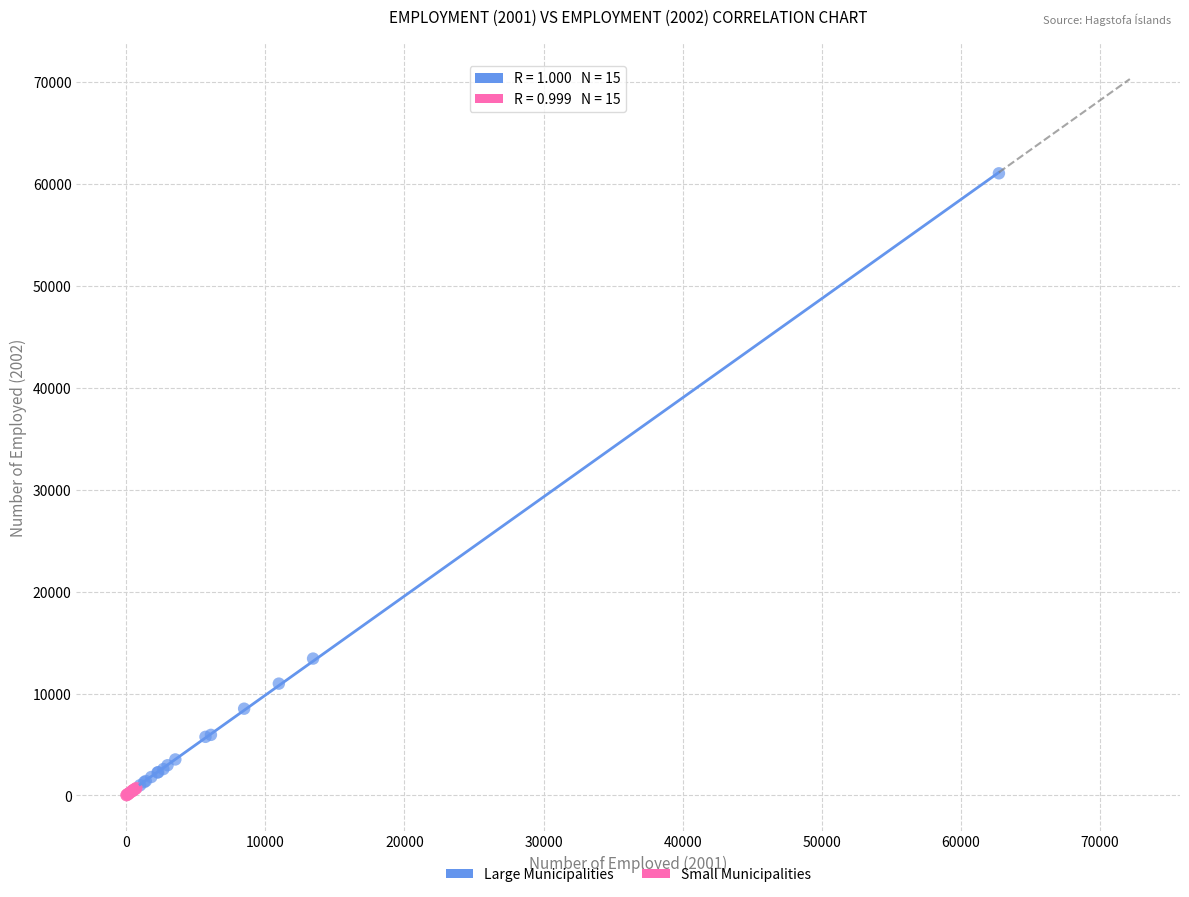

Which series reaches the maximum Y coordinate?

Large Municipalities